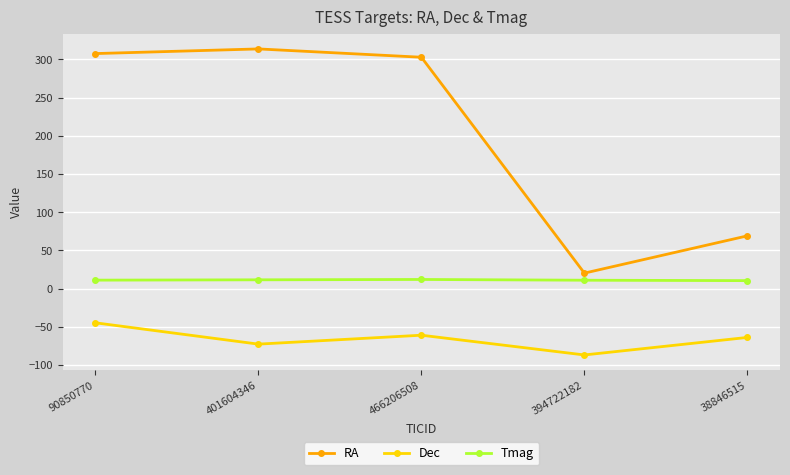

What value does the Tmag series have at 394722182?

10.9